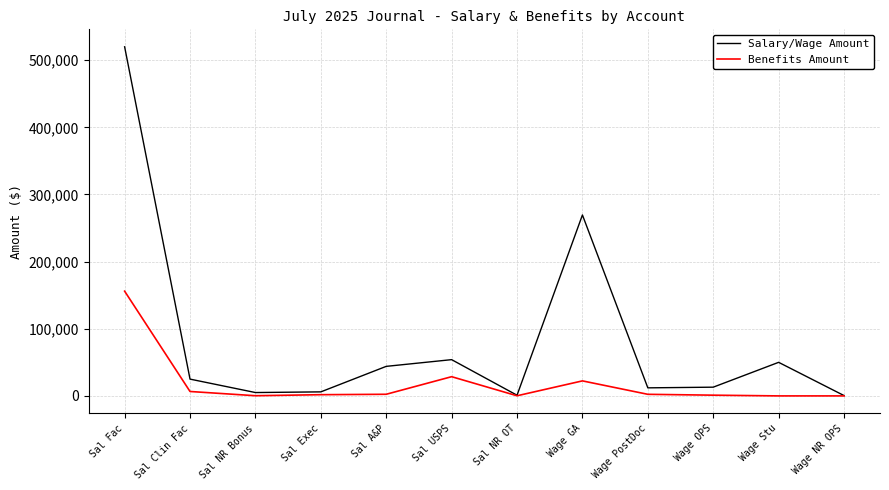

What is the total value across all series at Wage Stu?

50000.0